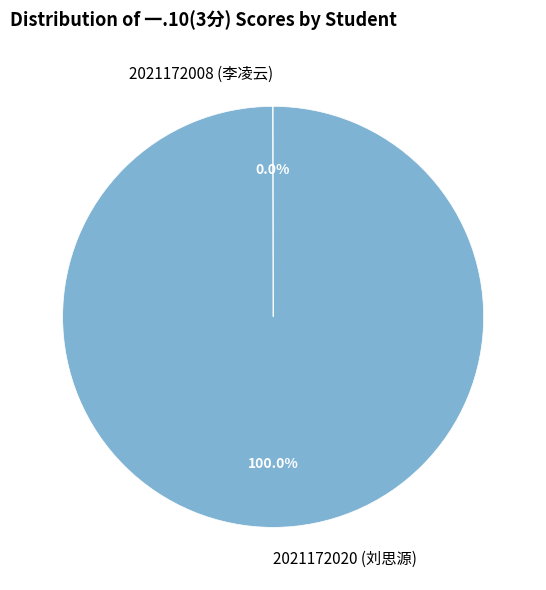

Which slice is the largest?

2021172020 (刘思源)